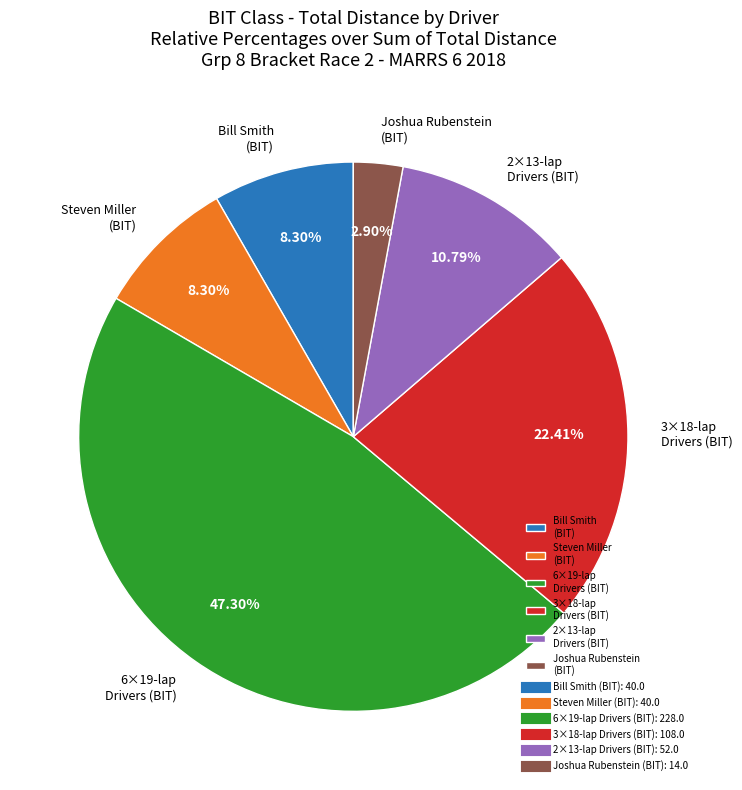

What is the smallest slice in the pie chart?

Joshua Rubenstein (BIT)